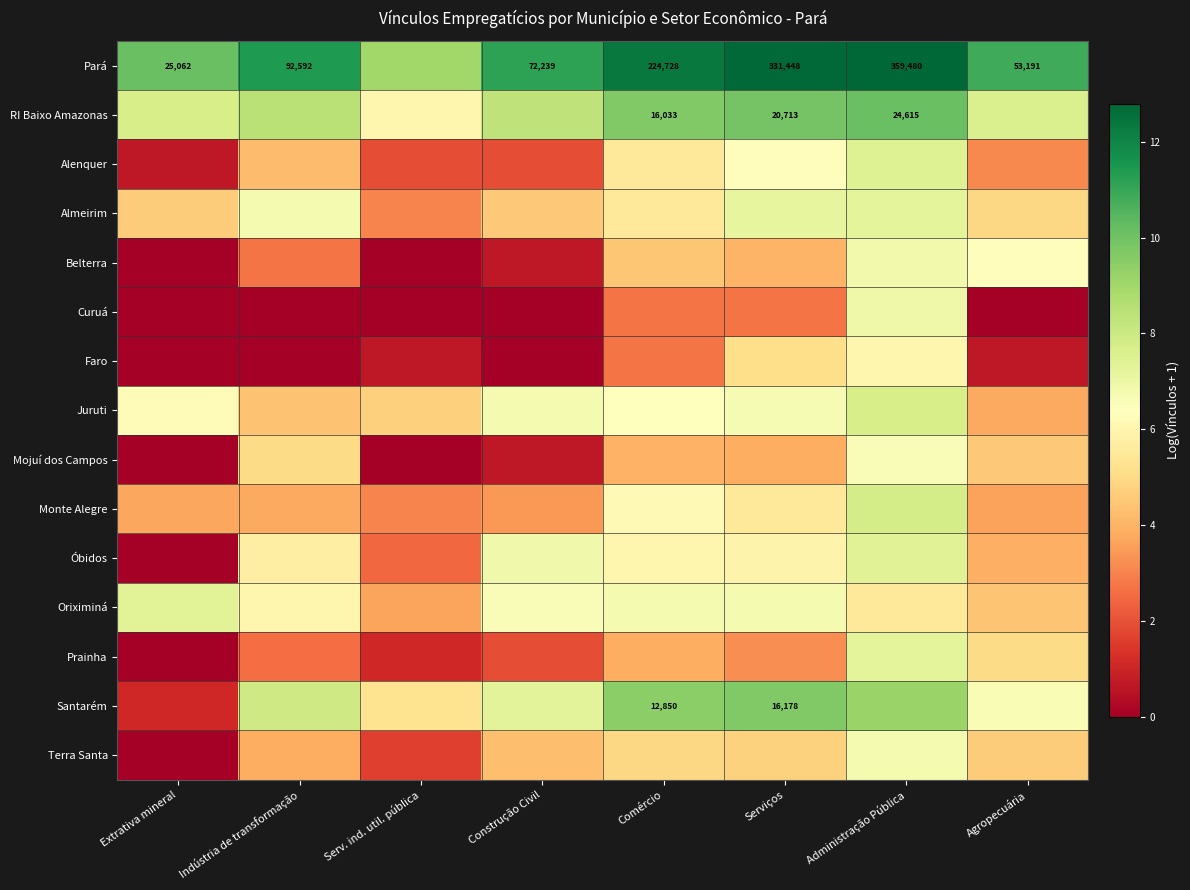

At how many categories does at least one series exceed 0?

8